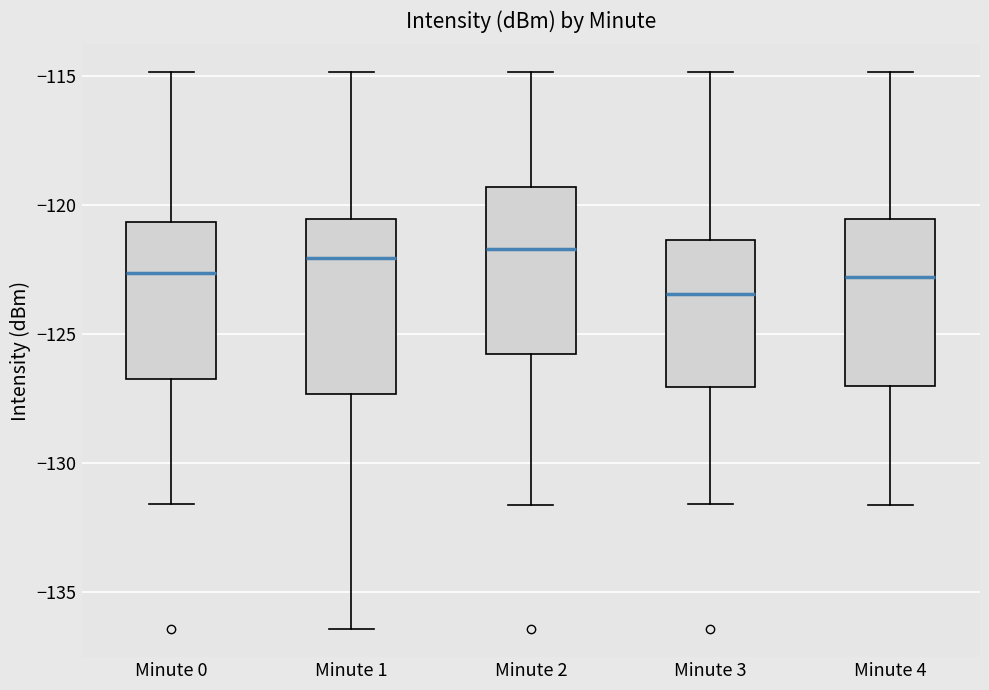

Reading left to right, read every box against the y-axis: the position of its median line, the range the box covers, and the ends of its whiskers. The values are not printed on the chart, so give them approximately, as read against the axis.

Minute 0: median -122.5, box -126.5 to -120.5, whiskers -131.5 to -115.0
Minute 1: median -122.0, box -127.5 to -120.5, whiskers -136.5 to -115.0
Minute 2: median -121.5, box -126.0 to -119.5, whiskers -131.5 to -115.0
Minute 3: median -123.5, box -127.0 to -121.5, whiskers -131.5 to -115.0
Minute 4: median -123.0, box -127.0 to -120.5, whiskers -131.5 to -115.0